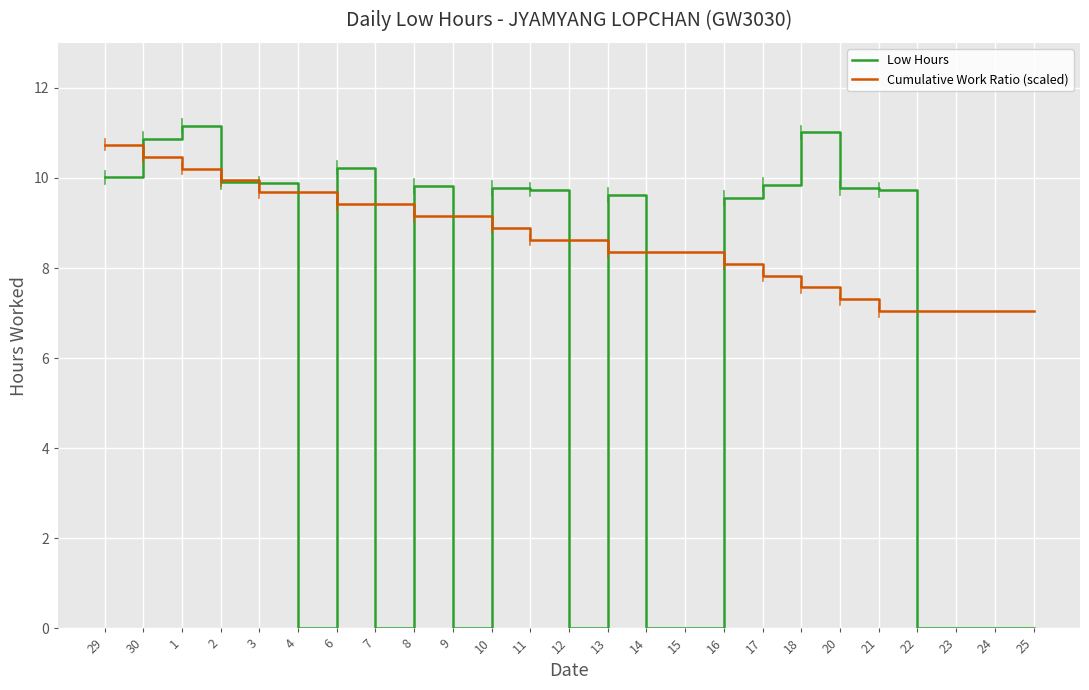

How many distinct data groups are displayed?

2